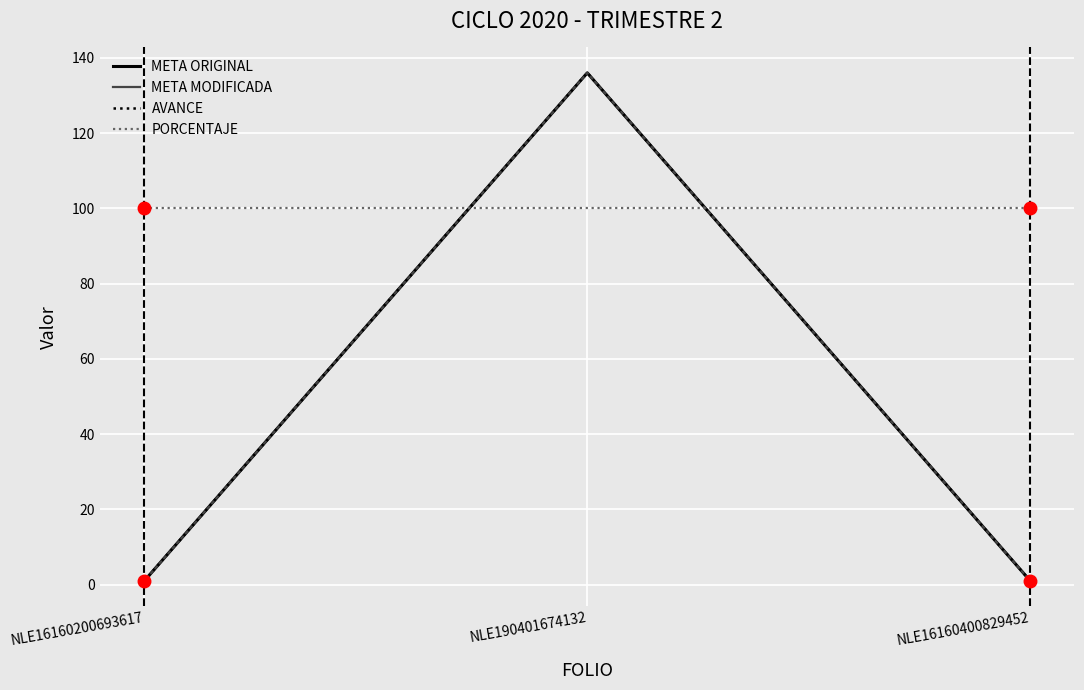

Is this an area chart (filled region under the line)?

No